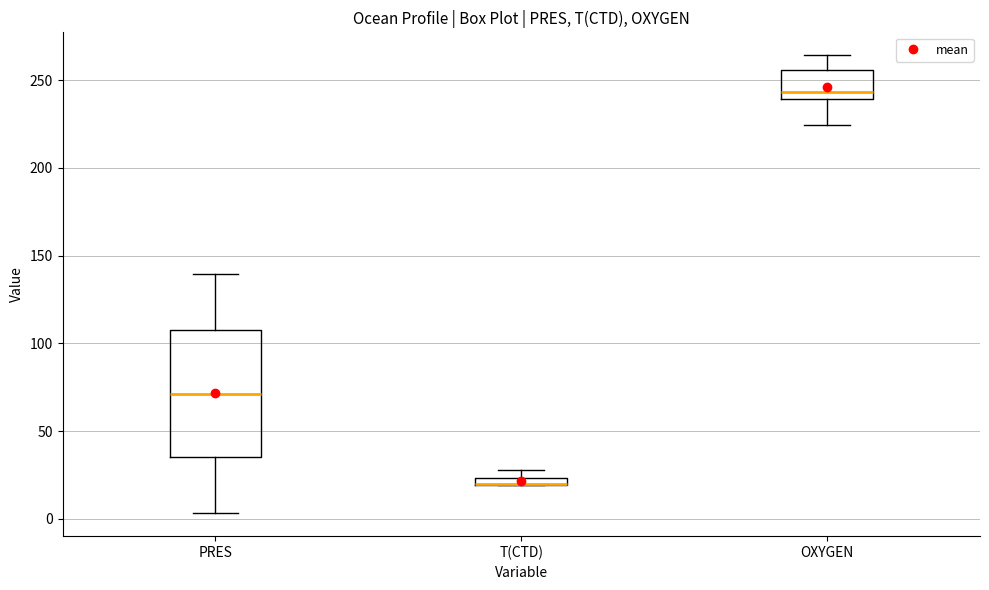

Comparing the boxes themselves (not the whiskers), which one is the tallest?

PRES